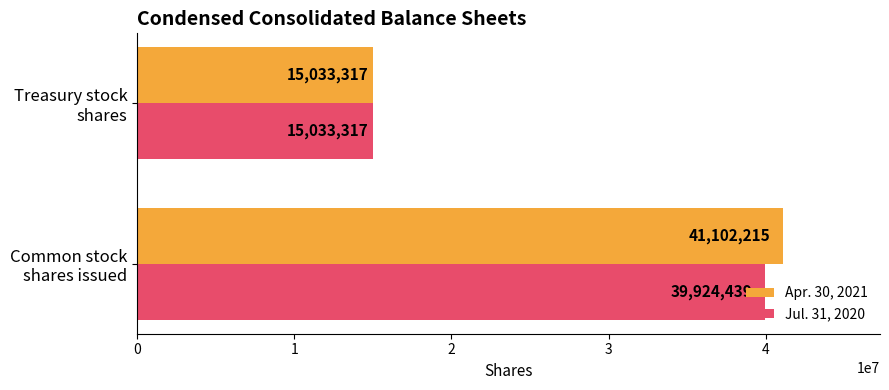

Which series has the widest spread of values?

Apr. 30, 2021